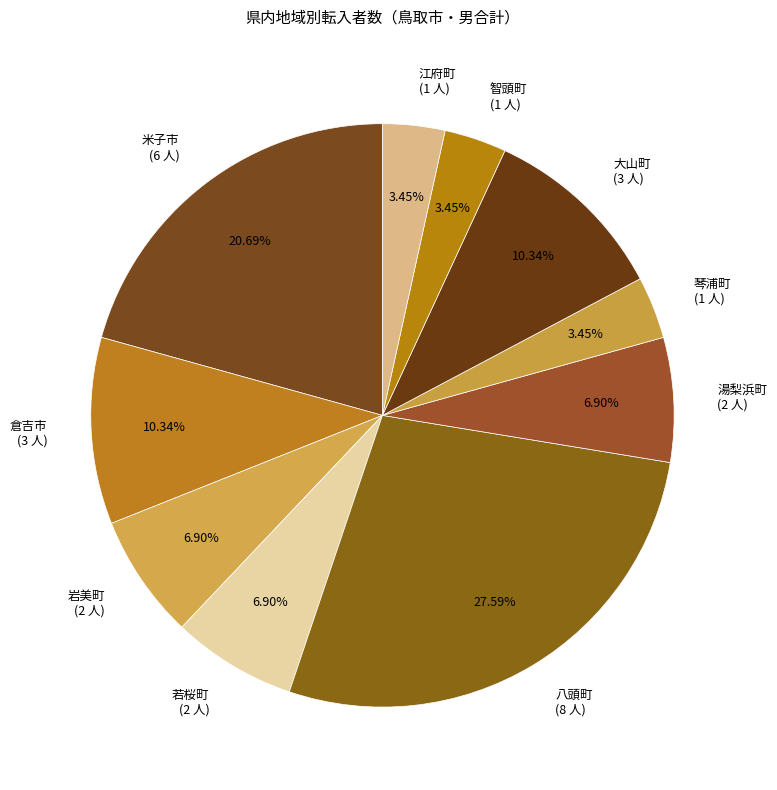

How many slices are in this pie chart?

10